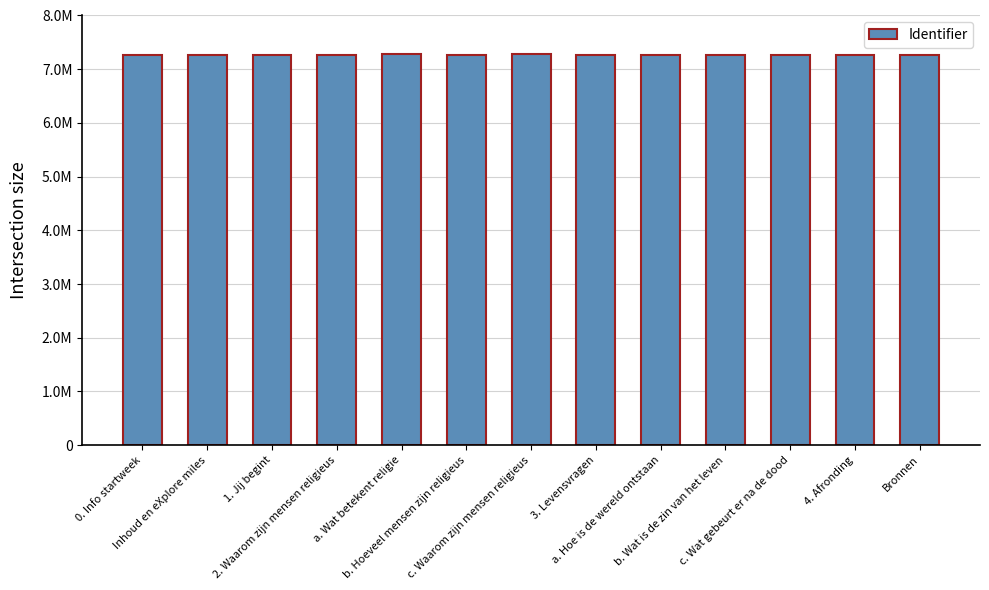

Reading left to right, transcribe all the data shown in this chart.

0. Info startweek=7267617	Inhoud en eXplore miles=7267619	1. Jij begint=7267622	2. Waarom zijn mensen religieus=7267639	a. Wat betekent religie=7280629	b. Hoeveel mensen zijn religieus=7267647	c. Waarom zijn mensen religieus=7280672	3. Levensvragen=7267640	a. Hoe is de wereld ontstaan=7267642	b. Wat is de zin van het leven=7267643	c. Wat gebeurt er na de dood=7267644	4. Afronding=7267632	Bronnen=7267636